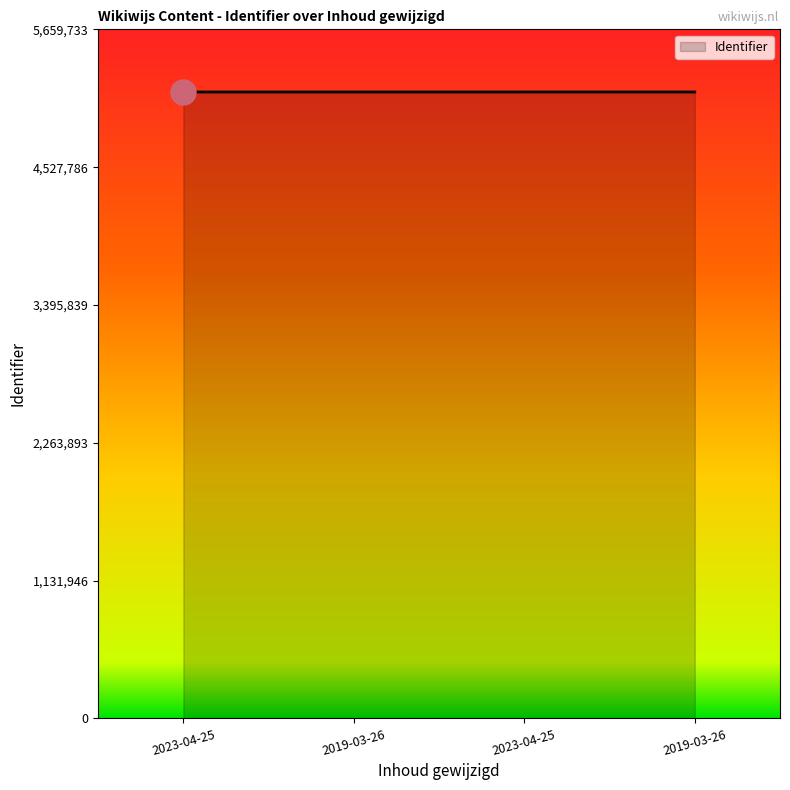

True or false: the data has more than 1 interior local peaks.

False